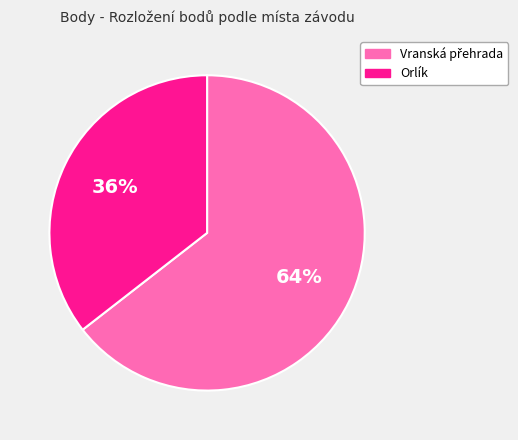

Does any single category account for the majority?

Yes